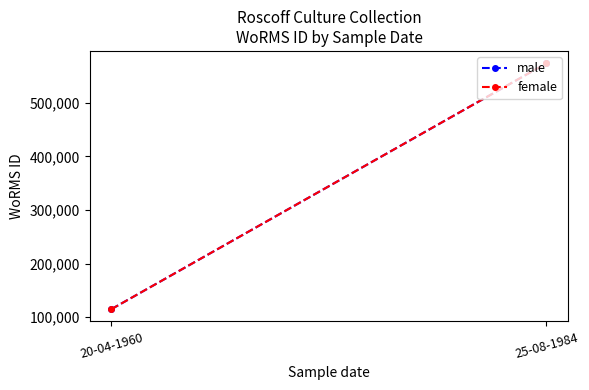

Which label corresponds to the smallest value in the chart?

20-04-1960